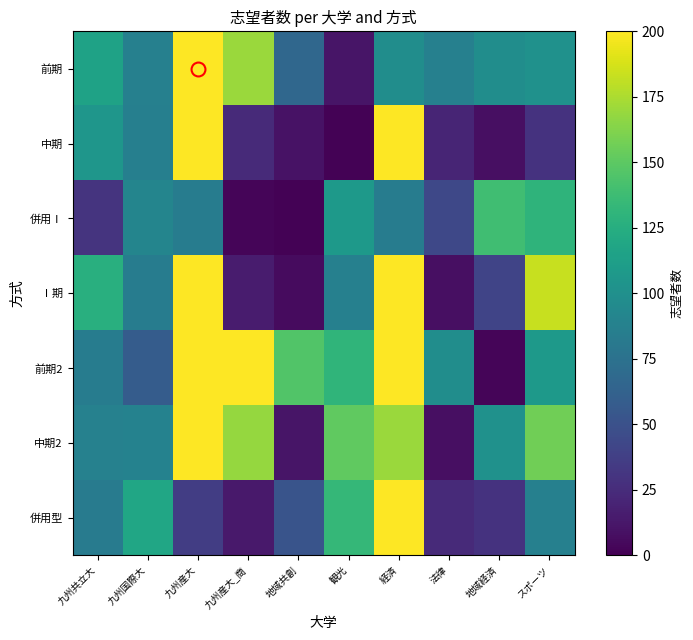

At which category is the sum across all series the highest?

経済